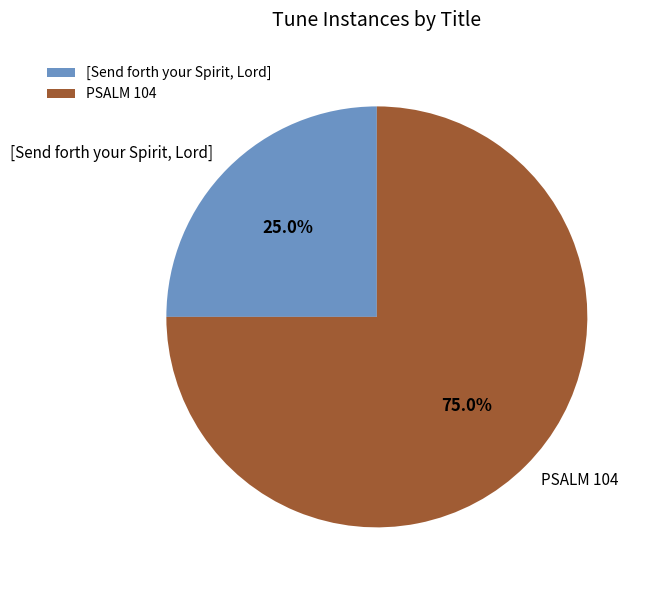

To the nearest percent, what portion does PSALM 104 represent?

75%